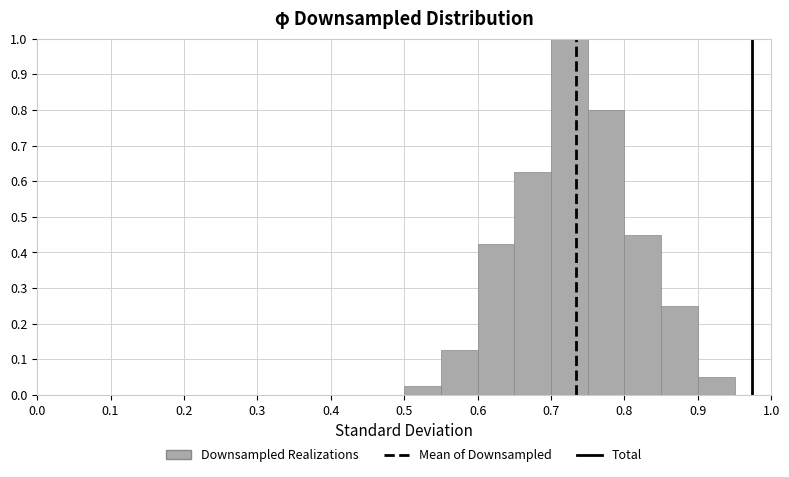

Which range on the x-axis has the tallest bar?

0.70 to 0.75